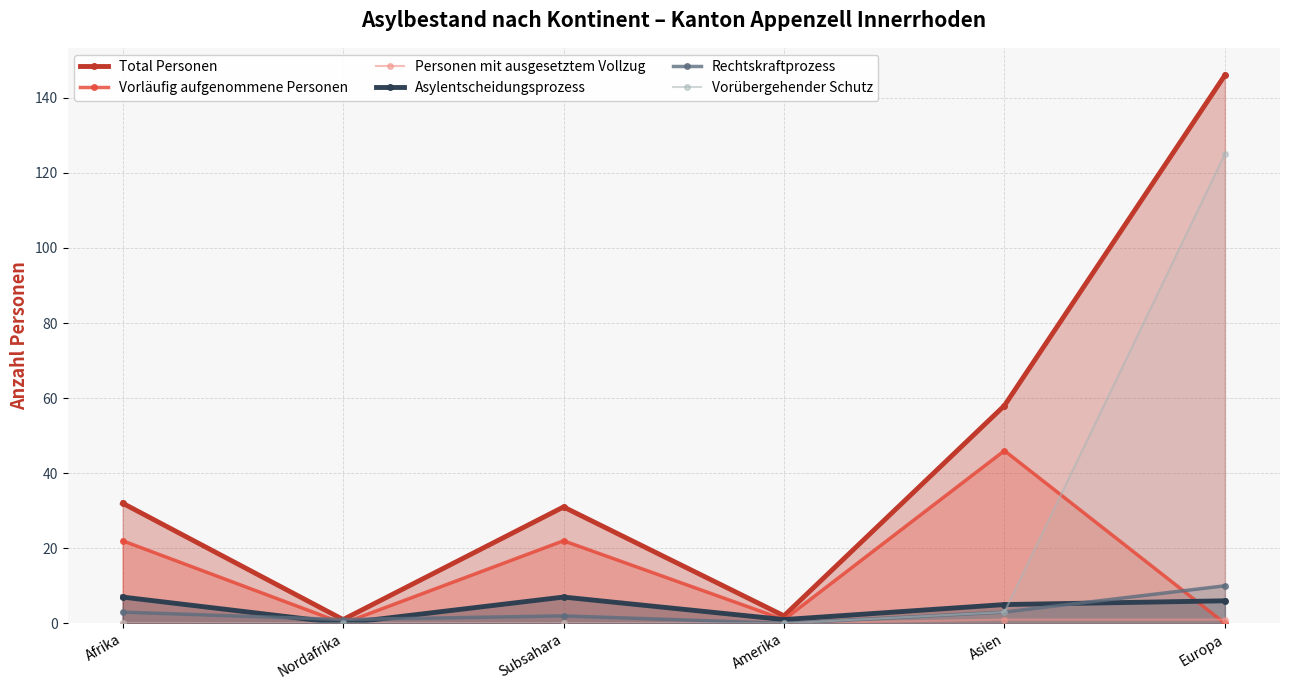

Which series changed the most between Afrika and Europa?

Vorübergehender Schutz